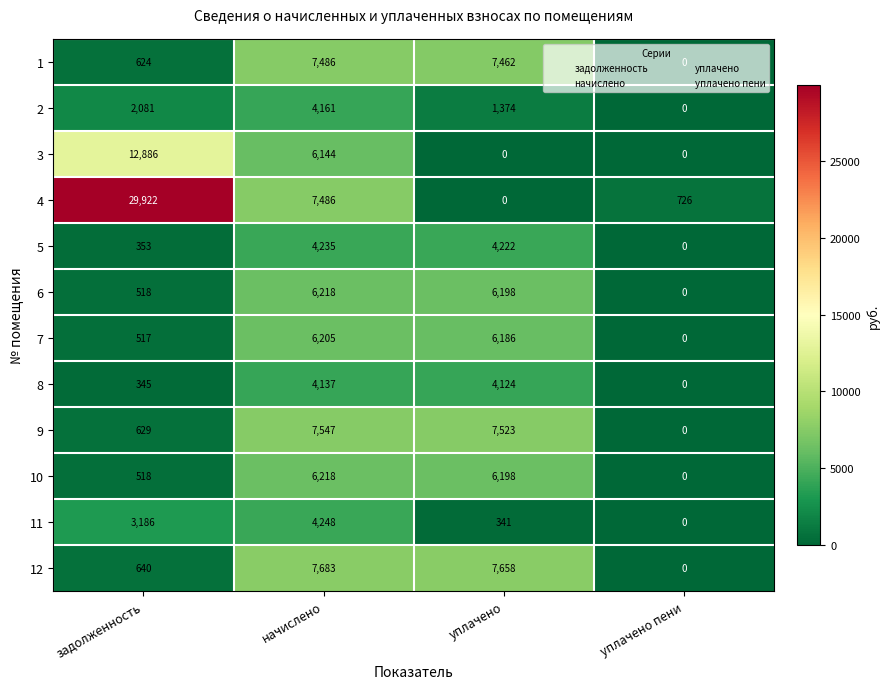

At how many categories does at least one series exceed 10903?

1